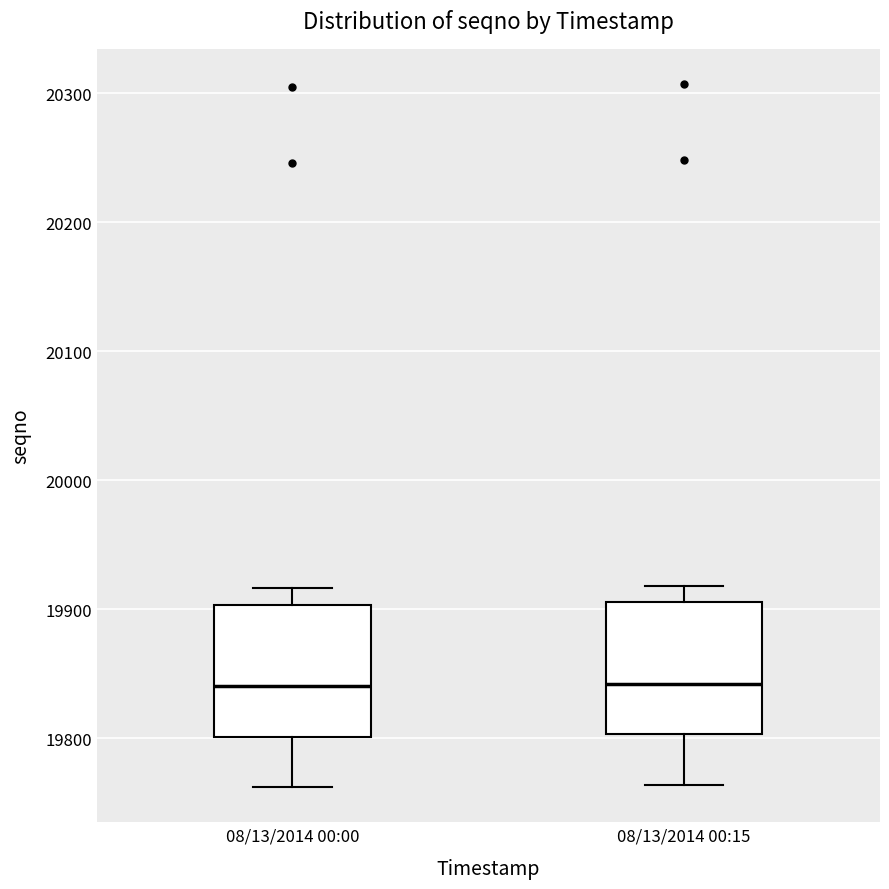

Reading left to right, transcribe this box plot: for each box, give where its median line is, the range the box spans, and where its two whiskers end, as read against the y-axis. The values are not printed on the chart, so give them approximately, as read against the axis.

08/13/2014 00:00: median 19840, box 19800 to 19900, whiskers 19760 to 19920
08/13/2014 00:15: median 19840, box 19800 to 19910, whiskers 19760 to 19920